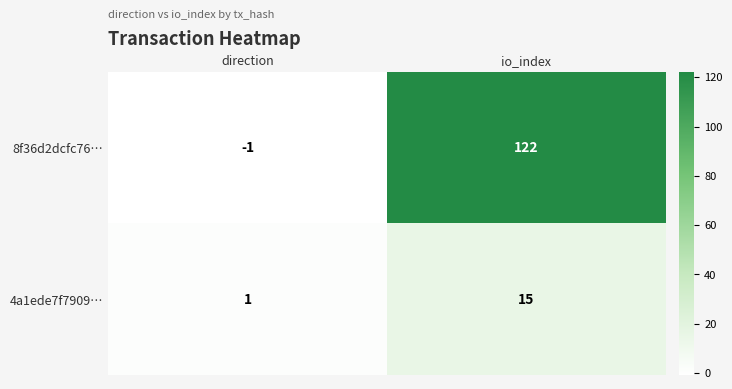

Is it true that 8f36d2dcfc76… equals -1 at direction?

True